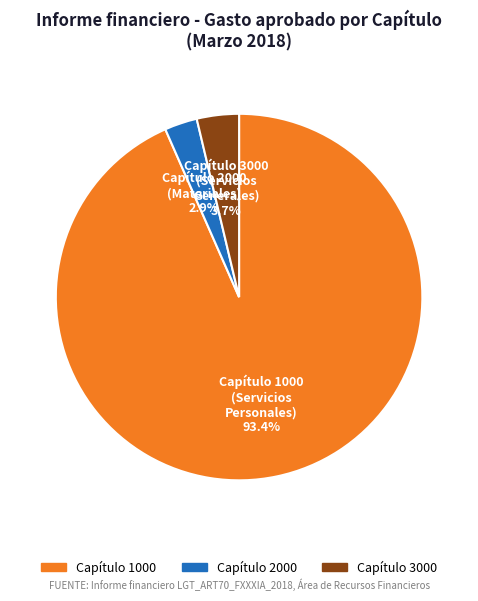

Is there a majority slice in this chart?

Yes